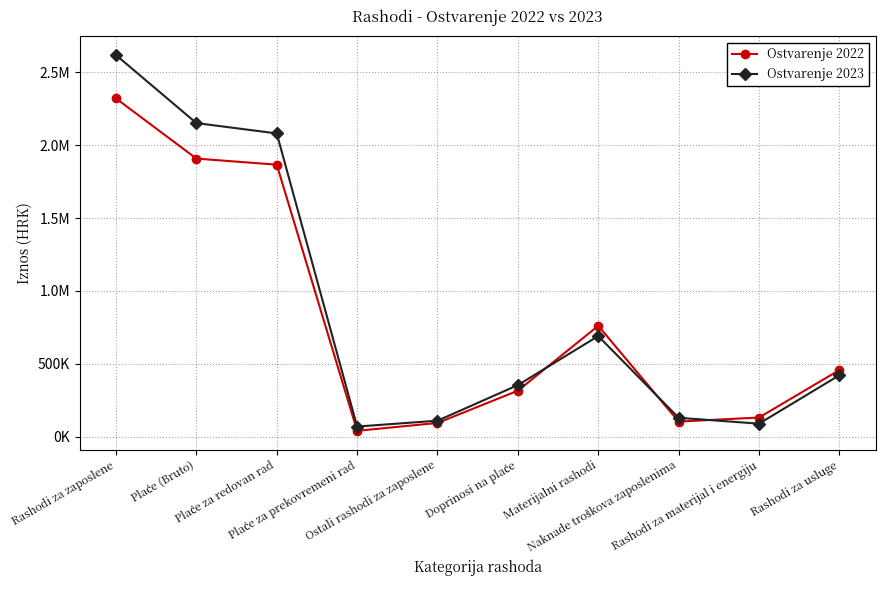

Is the value of Ostvarenje 2022 at Rashodi za materijal i energiju greater than the value of Ostvarenje 2023 at Plaće za prekovremeni rad?

Yes